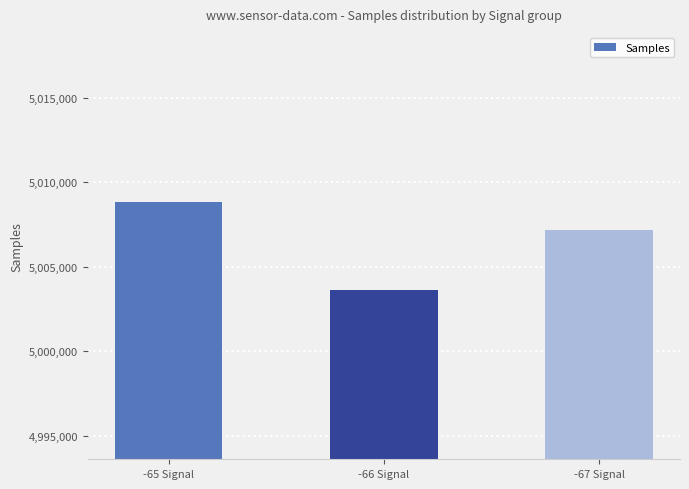

Does the chart contain stacked bars?

No